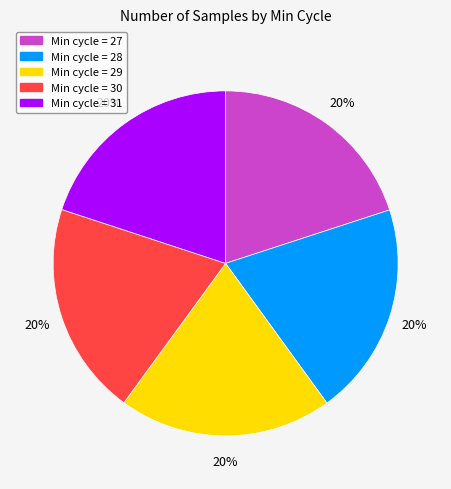

Is there any slice that represents more than half of the pie?

No